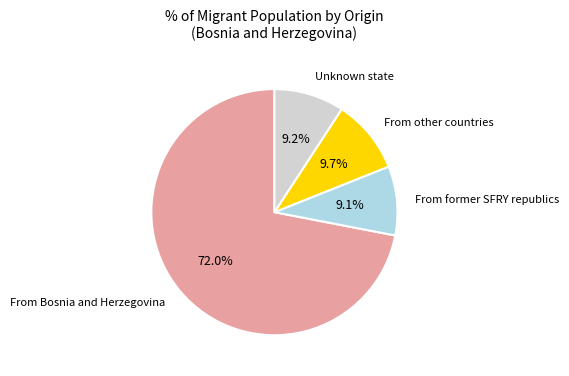

To the nearest percent, what is the difference between the largest and smallest slice percentages?

63%